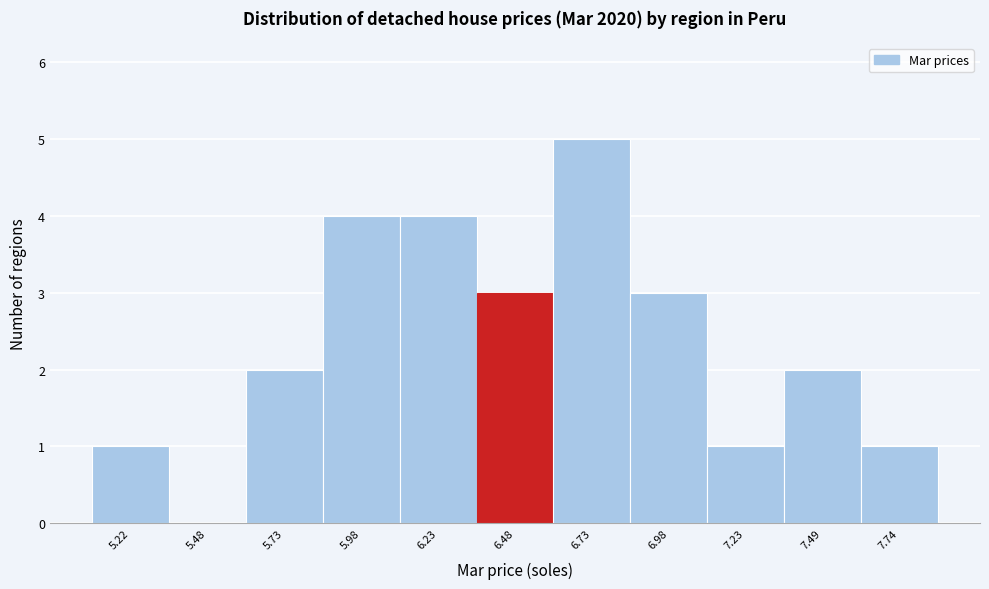

Reading left to right, transcribe this chart: for each bar, give the range it covers on the x-axis and its height. Neither the bar edges nor the heights are printed on the chart, so give them approximately, as read against the axes.

5.10 to 5.35: 1
5.35 to 5.60: 0
5.60 to 5.85: 2
5.85 to 6.10: 4
6.10 to 6.35: 4
6.35 to 6.60: 3
6.60 to 6.85: 5
6.85 to 7.10: 3
7.10 to 7.35: 1
7.35 to 7.60: 2
7.60 to 7.85: 1